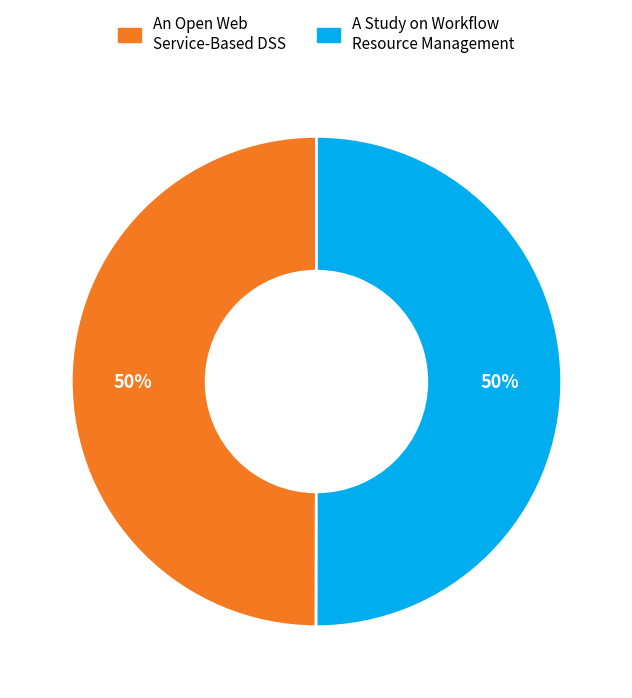

Do An Open Web Service-Based DSS and A Study on Workflow Resource Management together represent more than half of the pie?

Yes